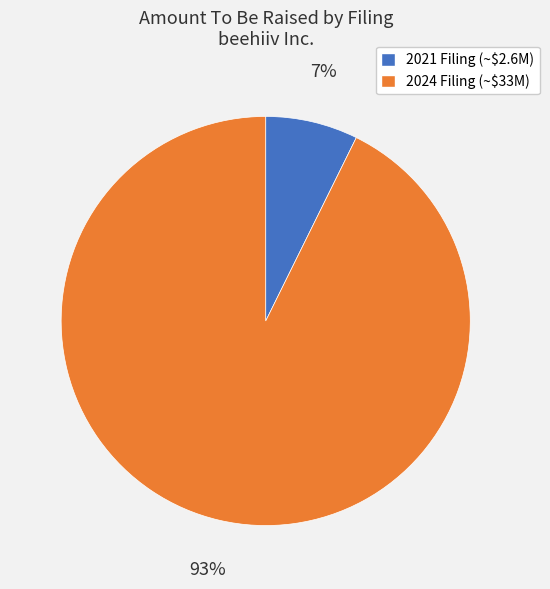

Count the number of slices in the pie.

2